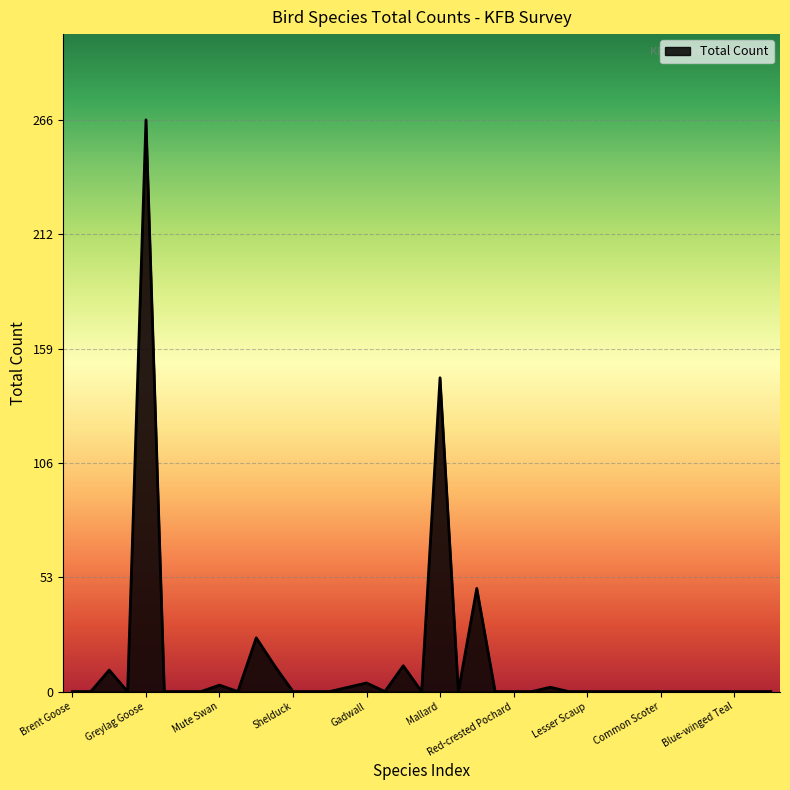

True or false: the data has more than 0 interior local peaks.

True